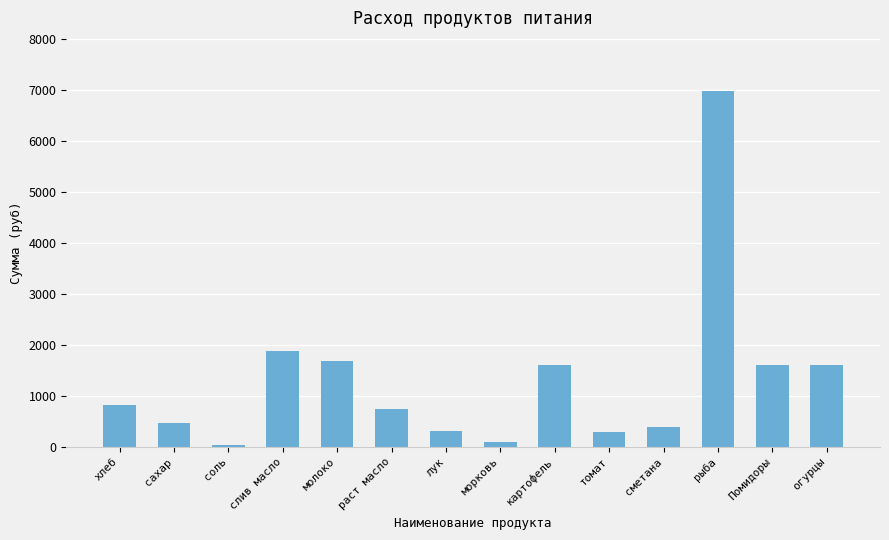

Approximately how many times larger is the value at хлеб compared to молоко?

0.5